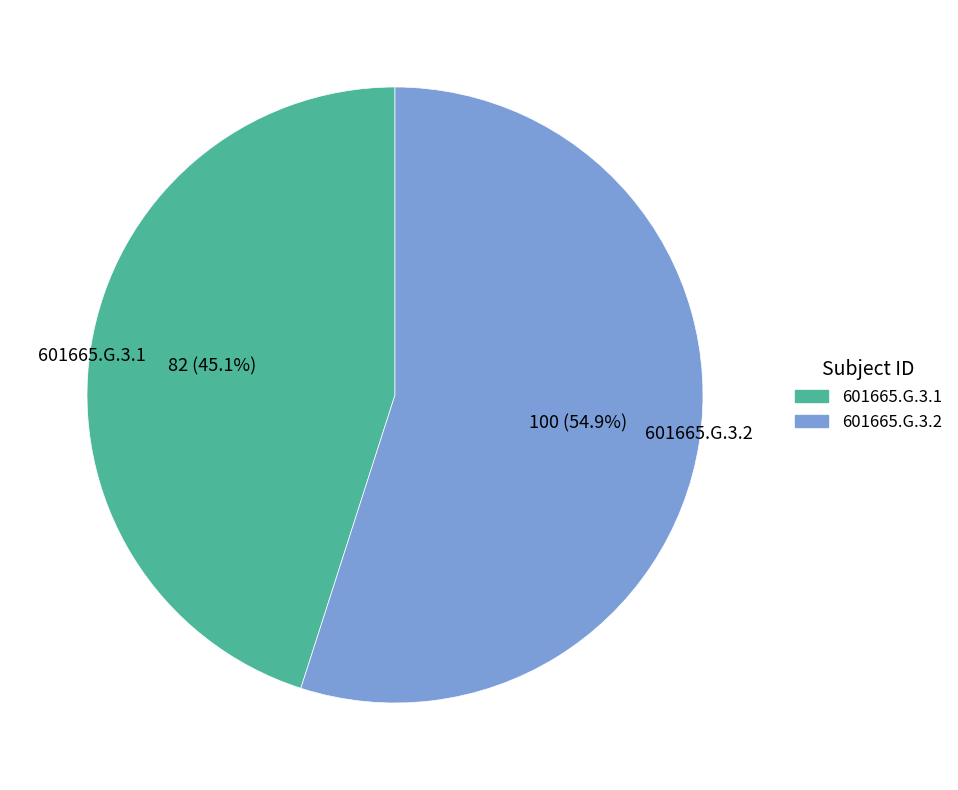

What is the majority slice?

601665.G.3.2